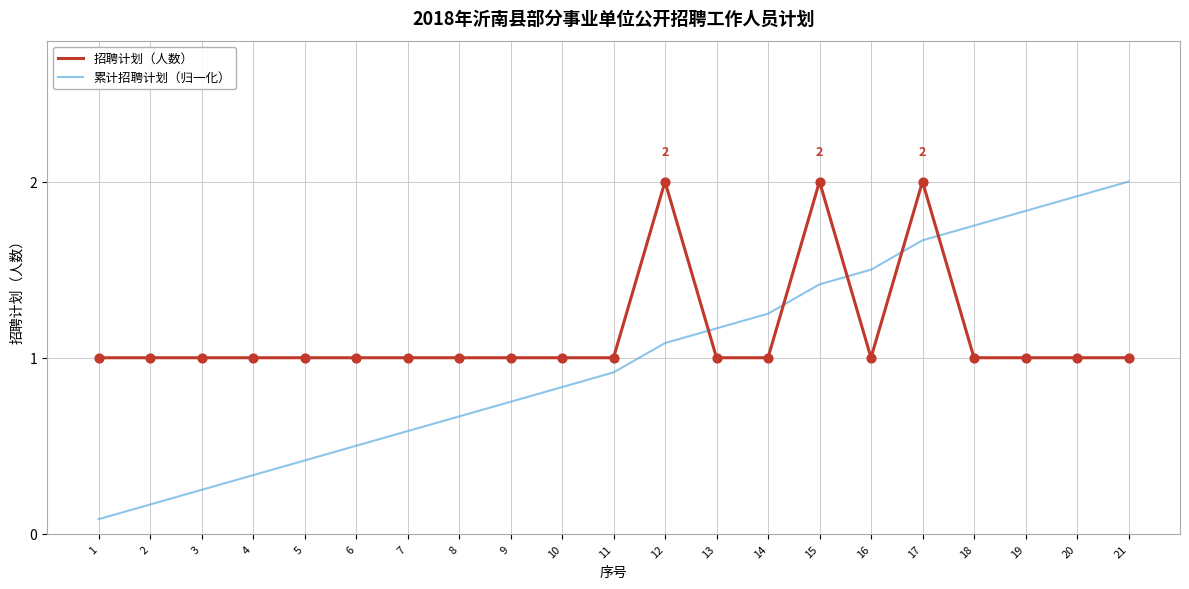

Between 7 and 16, which series saw the biggest shift?

累计招聘计划（归一化）